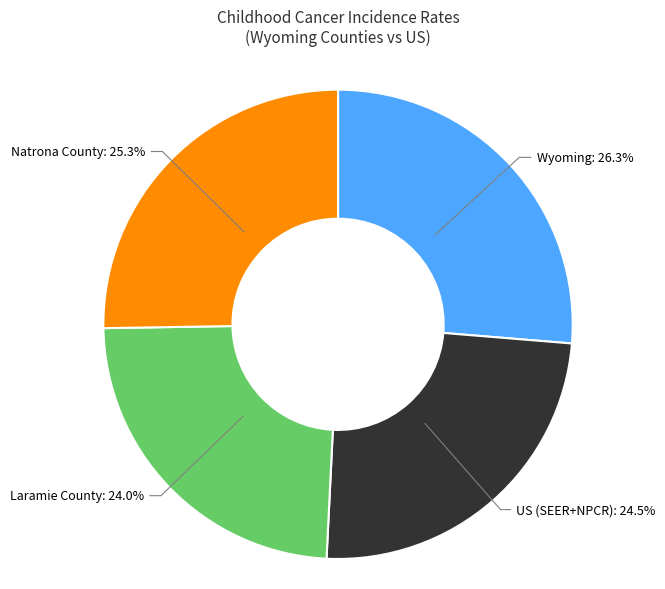

What is the largest slice in the pie chart?

Wyoming